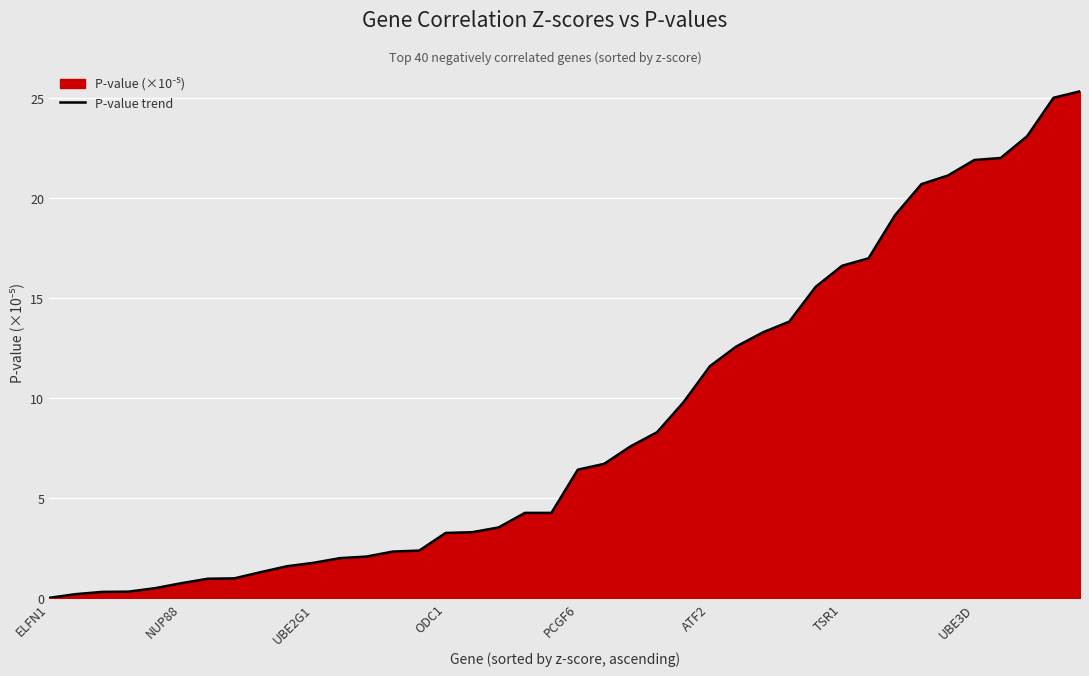

What is the maximum value shown in the chart?

25.3